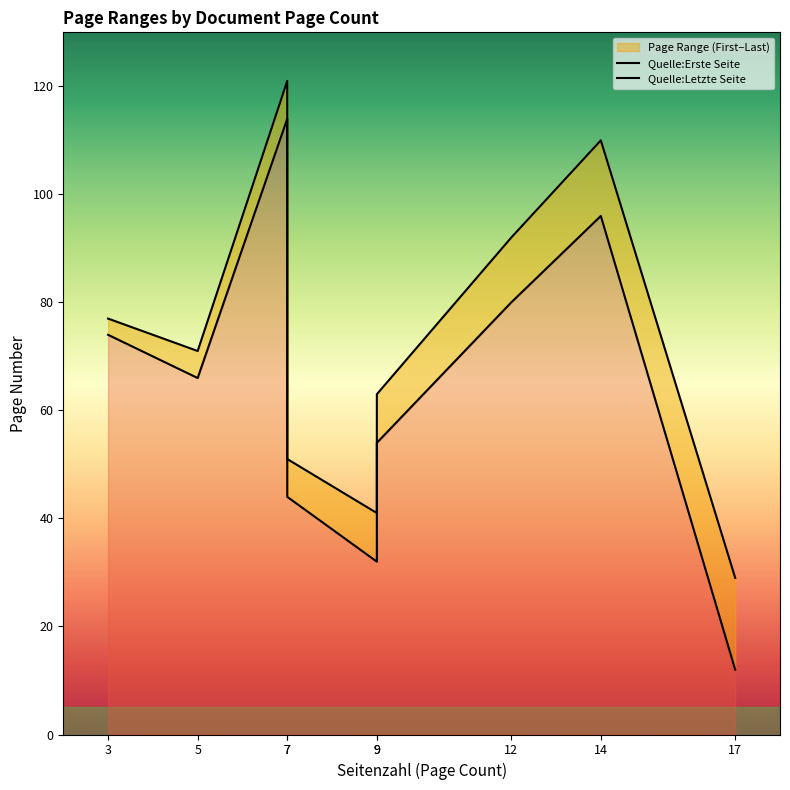

List the labels in order of Quelle:Erste Seite value, largest first.

7, 14, 12, 3, 5, 9, 7, 9, 17